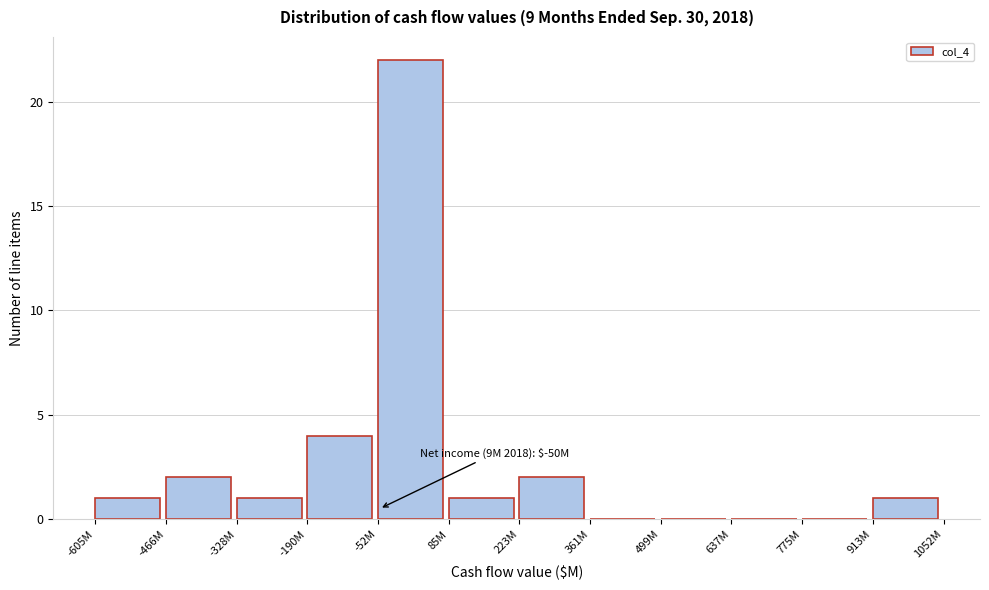

Reading left to right, list all the values displayed in this chart.

-605M=1	-466M=2	-328M=1	-190M=4	-52M=22	85M=1	223M=2	361M=0	499M=0	637M=0	775M=0	913M=1